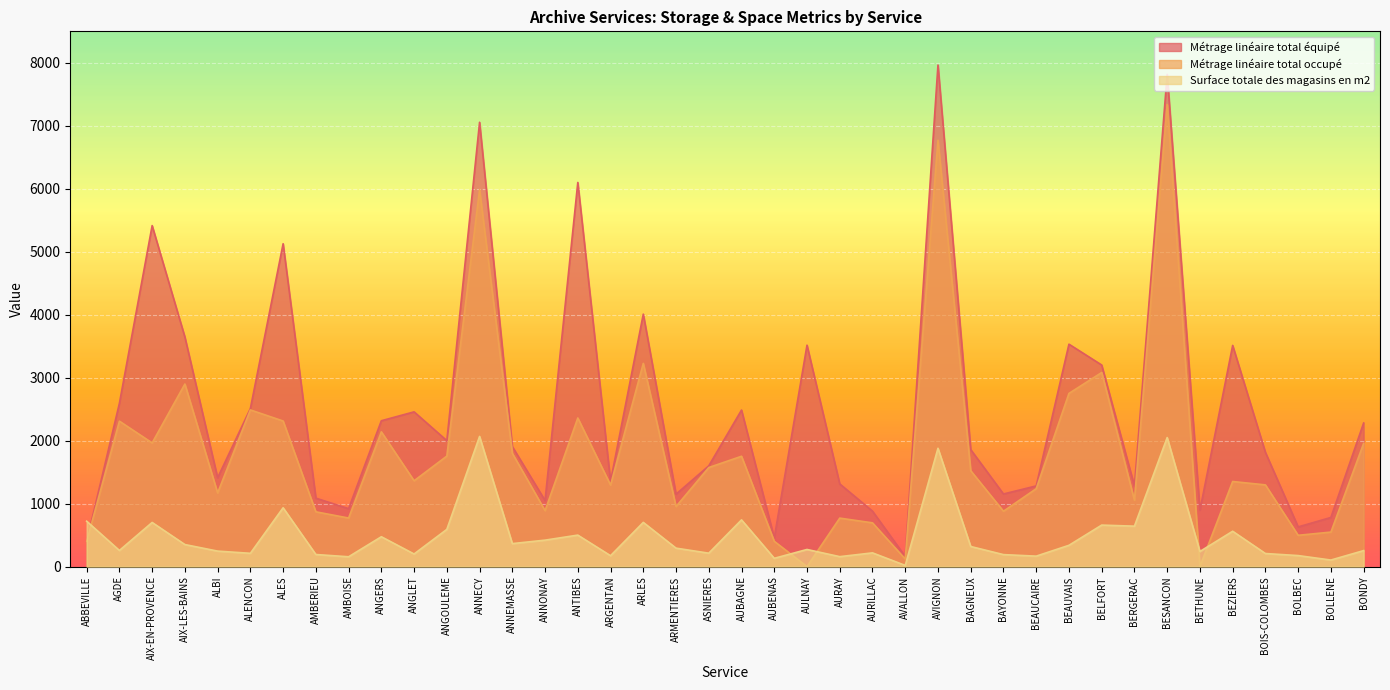

Which series changed the most between BAGNEUX and BOIS-COLOMBES?

Métrage linéaire total occupé